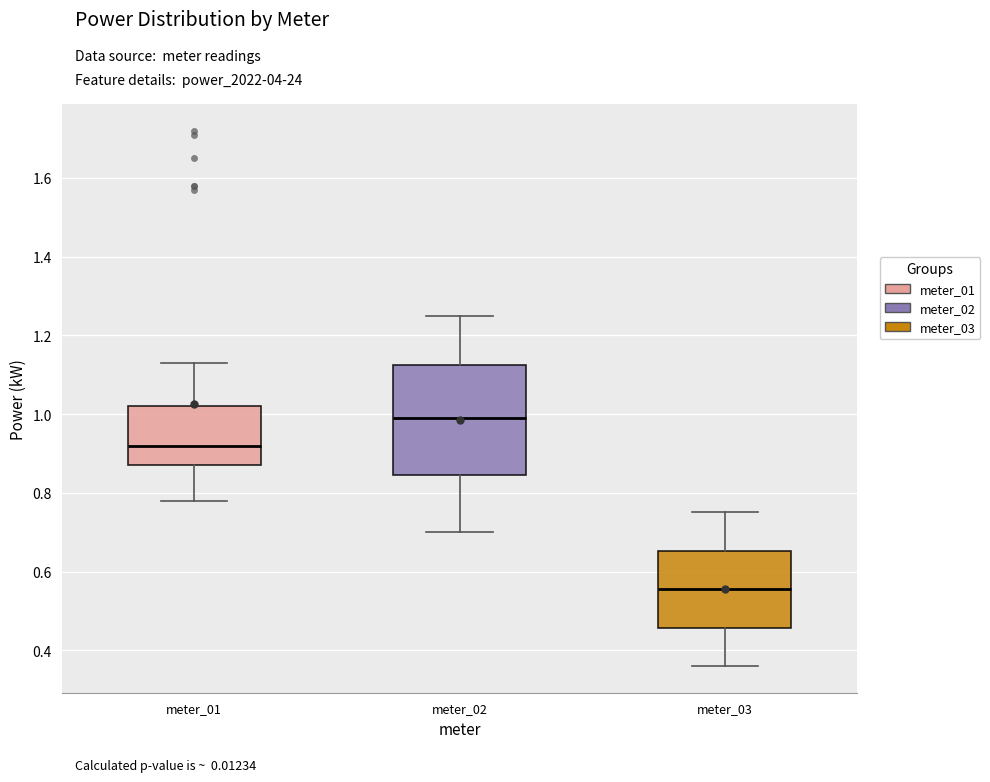

Reading left to right, transcribe this box plot: for each box, give where its median line is, the range the box spans, and where its two whiskers end, as read against the y-axis. The values are not printed on the chart, so give them approximately, as read against the axis.

meter_01: median 0.92, box 0.88 to 1.02, whiskers 0.78 to 1.14
meter_02: median 1.00, box 0.84 to 1.12, whiskers 0.70 to 1.26
meter_03: median 0.56, box 0.46 to 0.66, whiskers 0.36 to 0.76